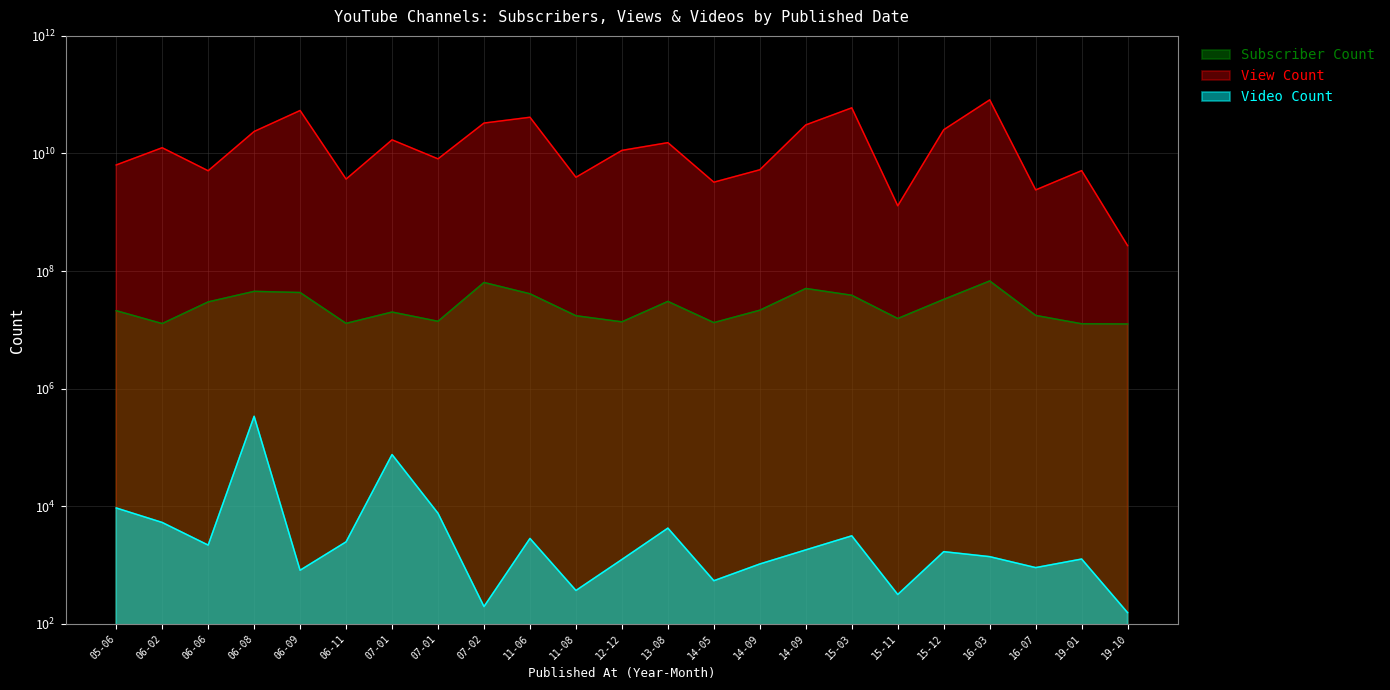

What position from the right is 2006-06-29?

21